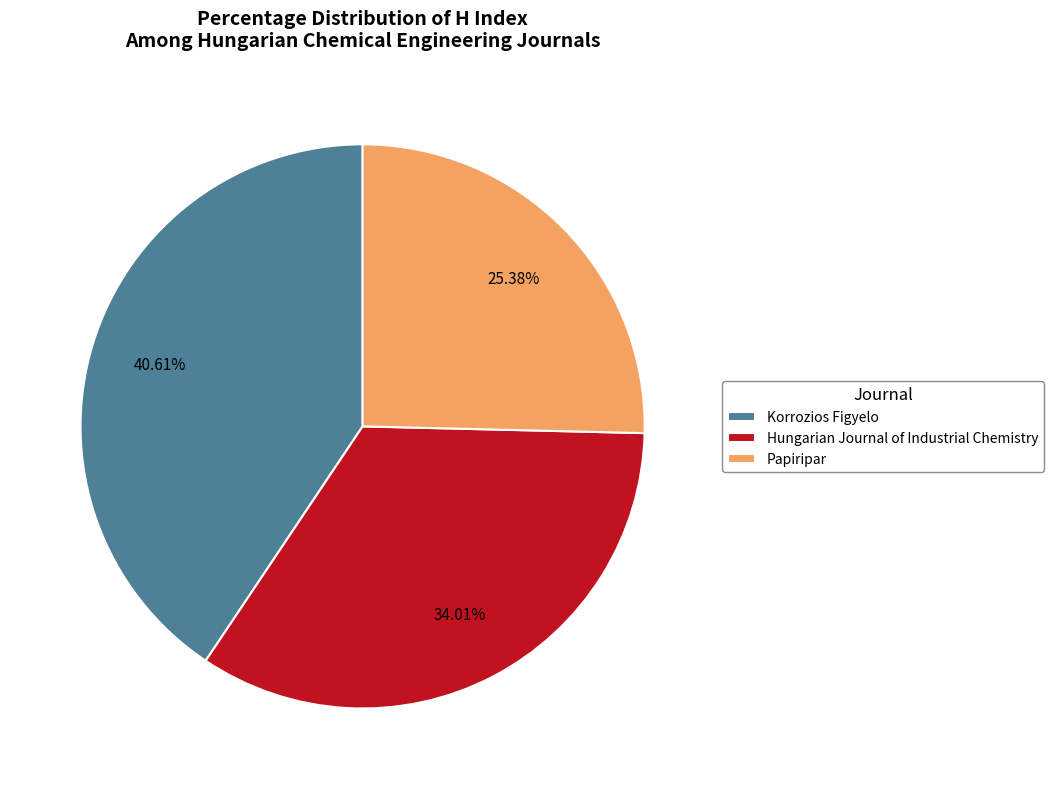

Between Korrozios Figyelo and Papiripar, which is larger?

Korrozios Figyelo